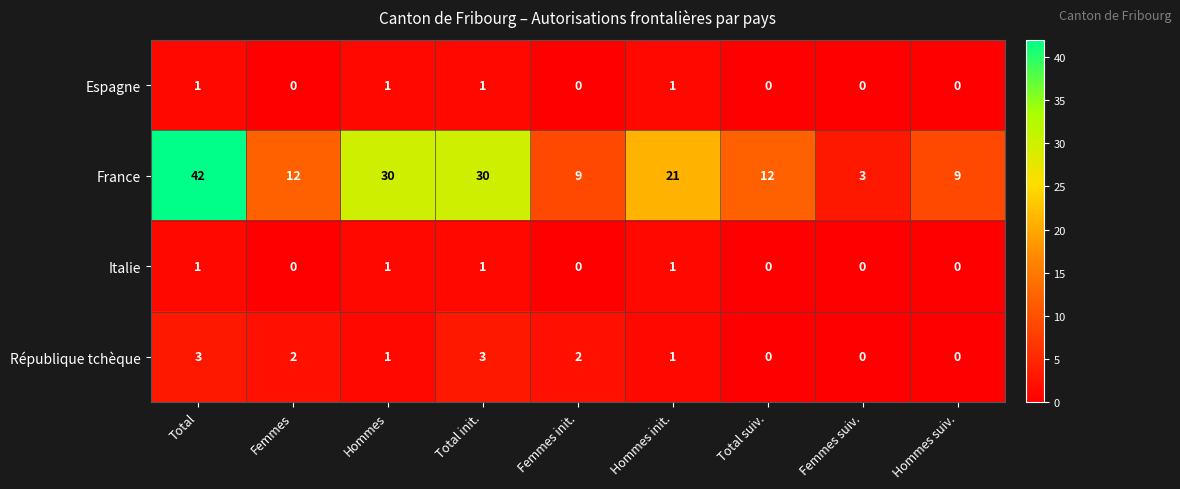

At how many categories does at least one series exceed 6?

8